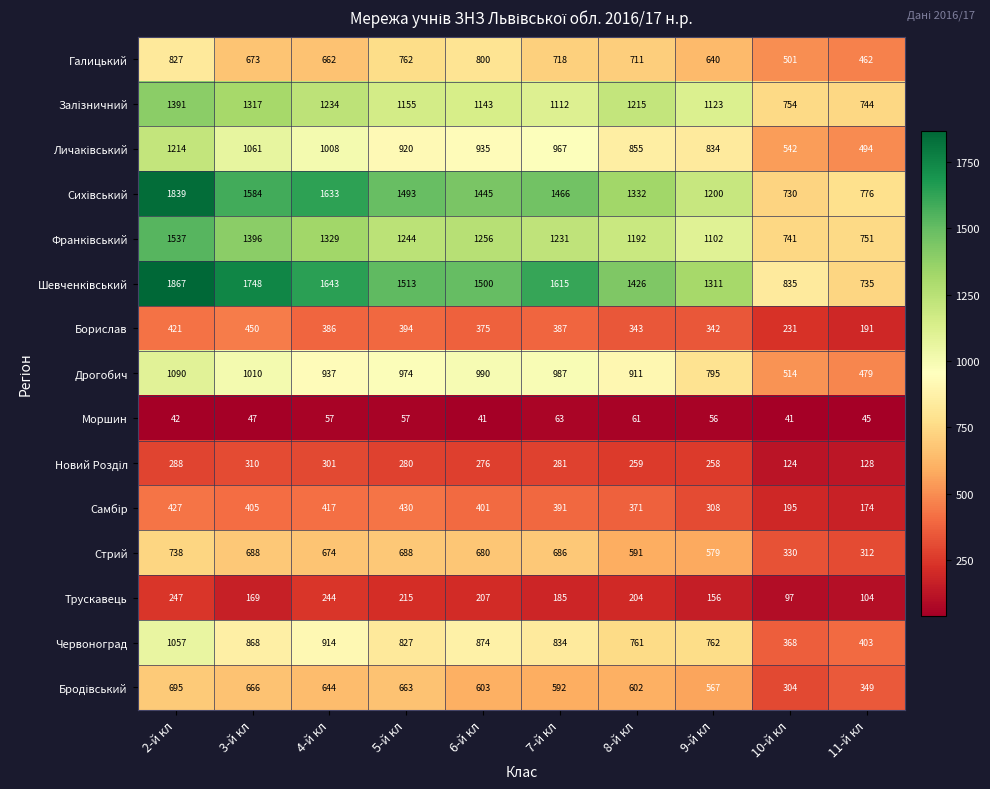

What is the maximum value shown in the chart?

1867